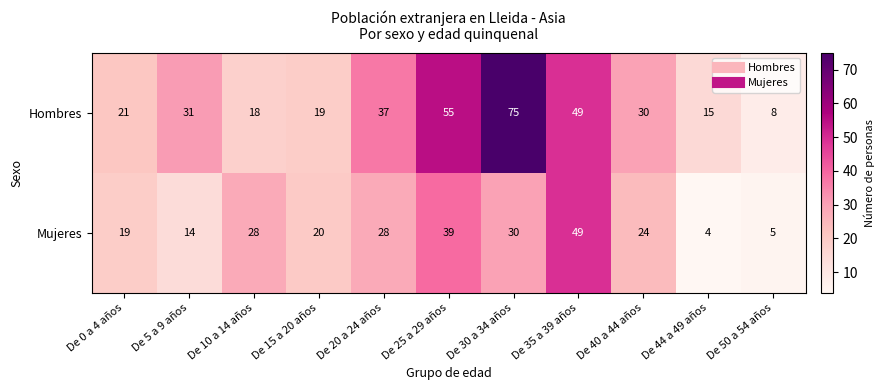

What is the spread (max minus min) of values at De 30 a 34 años?

45